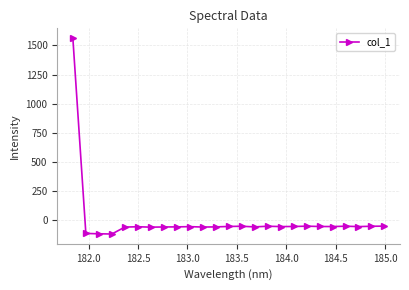

Count the number of values greater than -52.

10